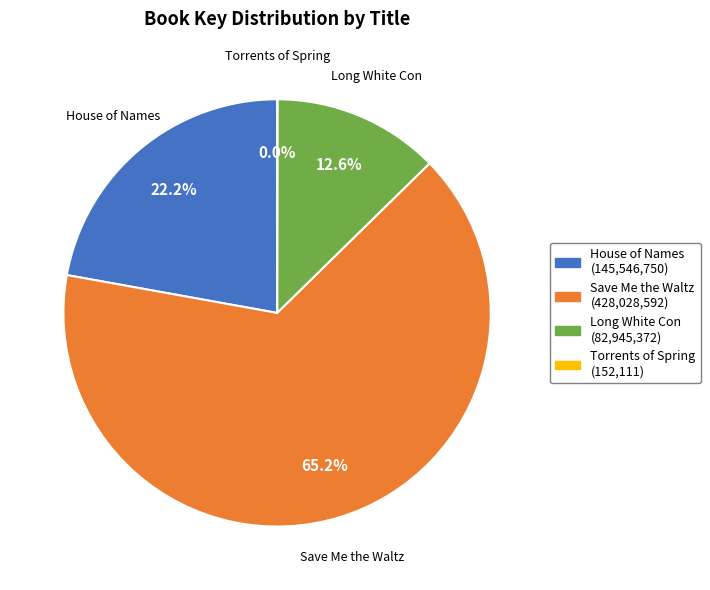

Which category accounts for the majority?

Save Me the Waltz